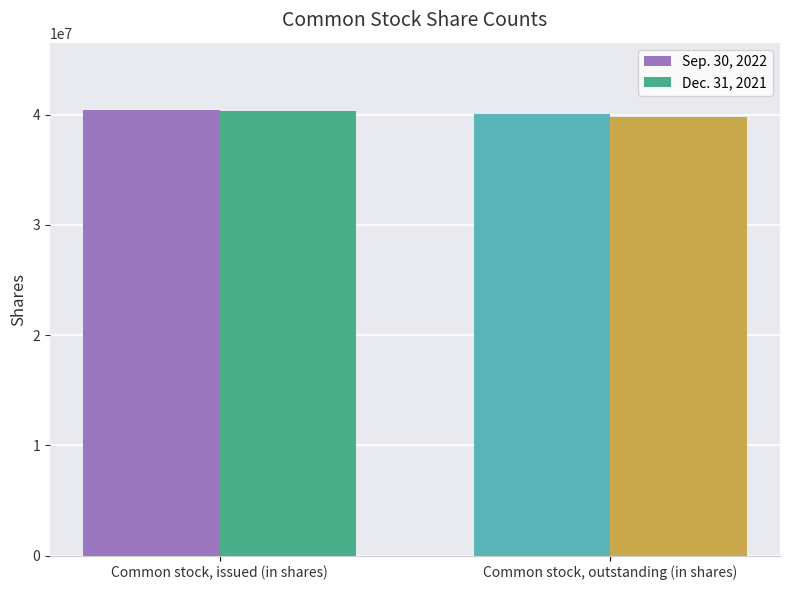

At which label is Dec. 31, 2021 closest to 40067154?

Common stock, outstanding (in shares)